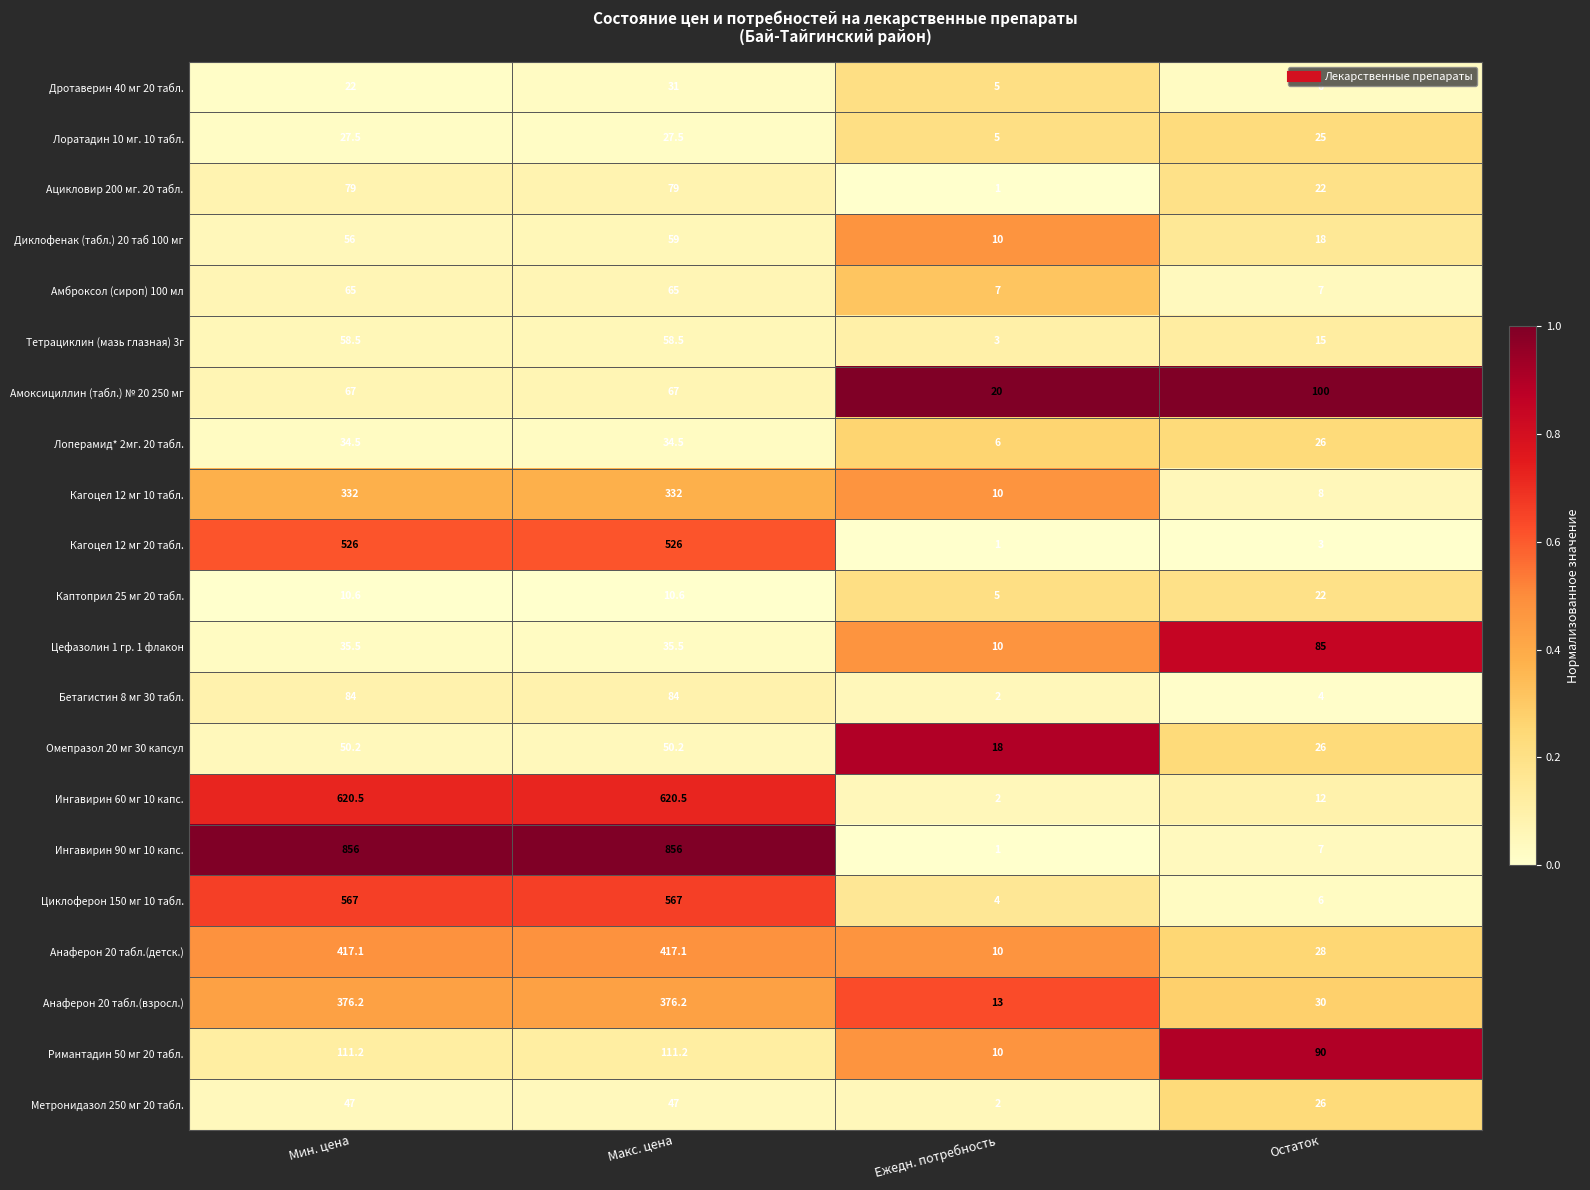

Between Макс. цена and Остаток, which series saw the biggest shift?

Ингавирин 90 мг 10 капс.